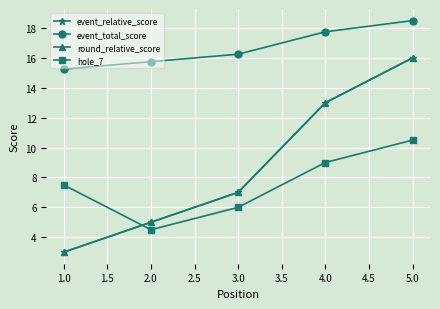

Does the chart have visible grid lines?

Yes